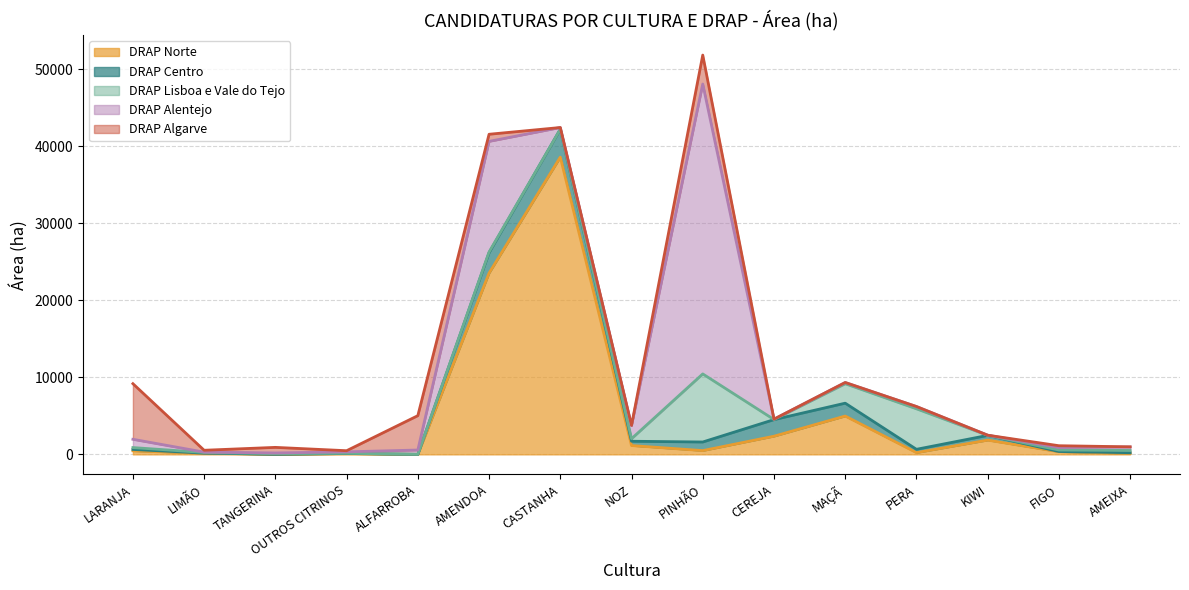

Between NOZ and PINHÃO, which is larger?

NOZ